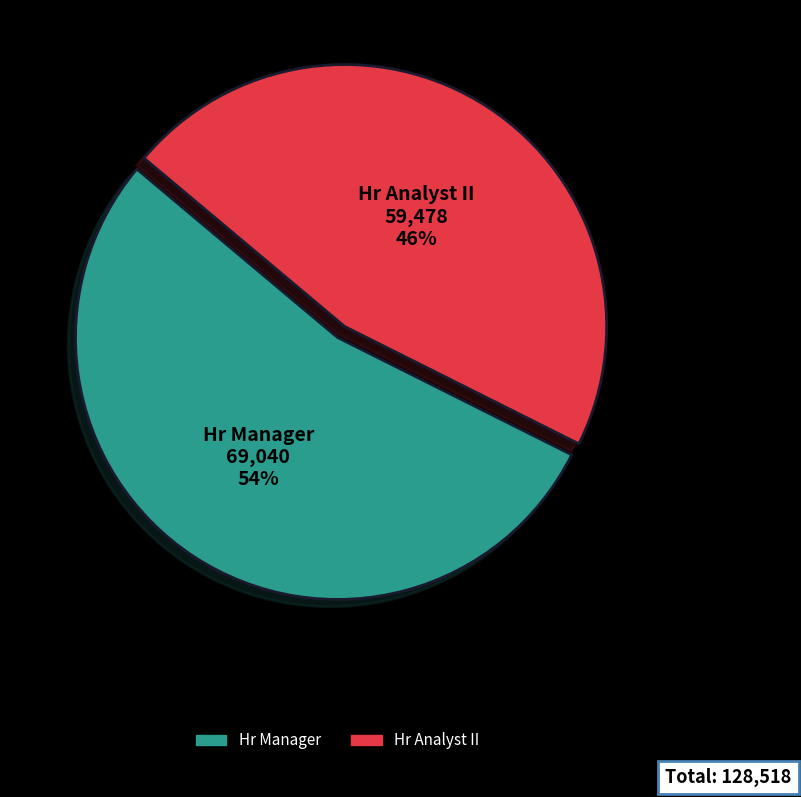

To the nearest percent, what percentage of the pie is Hr Manager?

54%